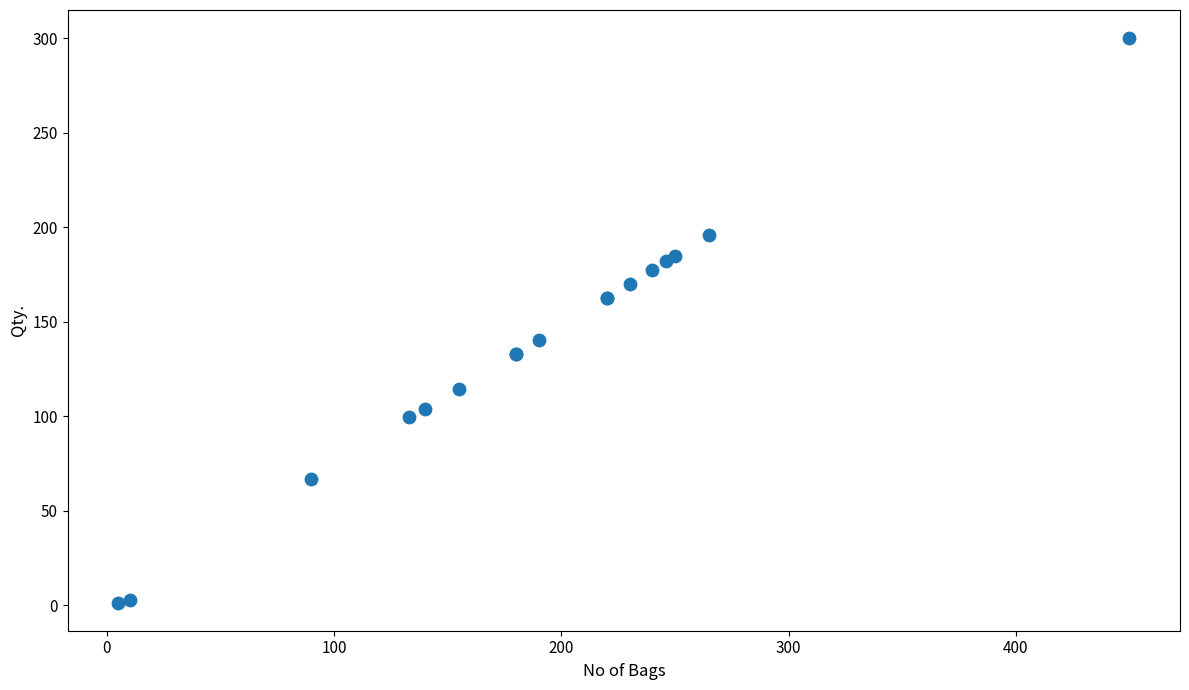

What Y value in the scatter plot is closest to 150?

140.6